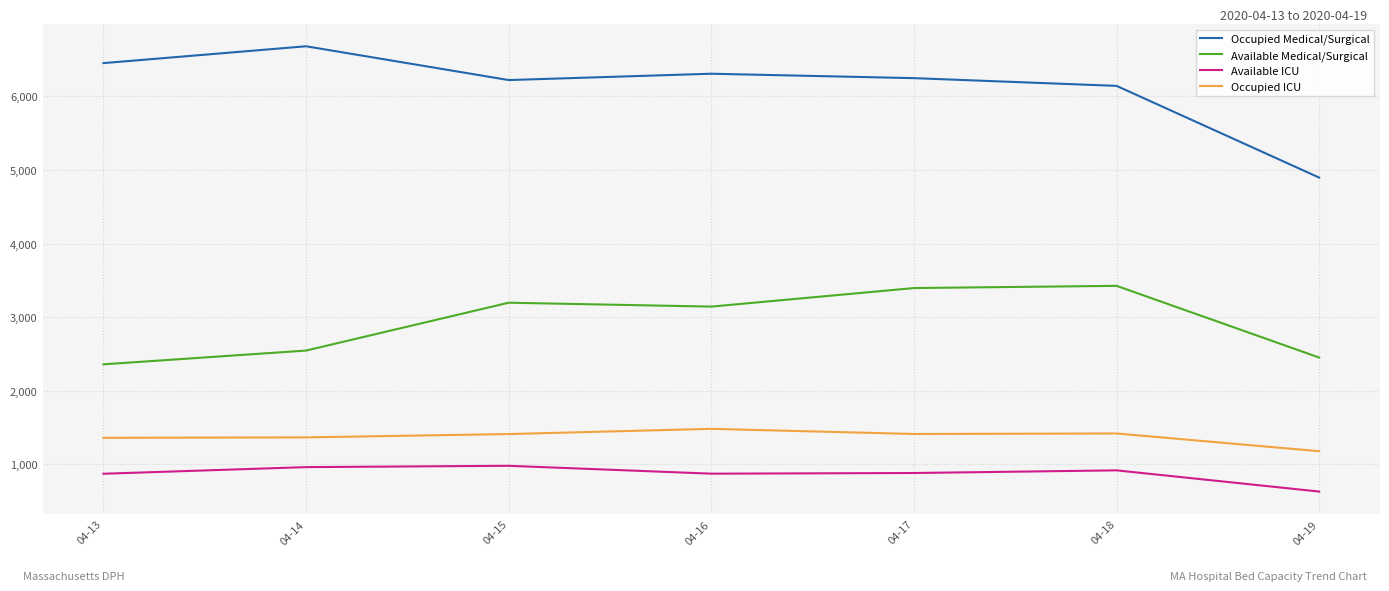

Which series has the largest total across all categories?

Occupied Medical/Surgical